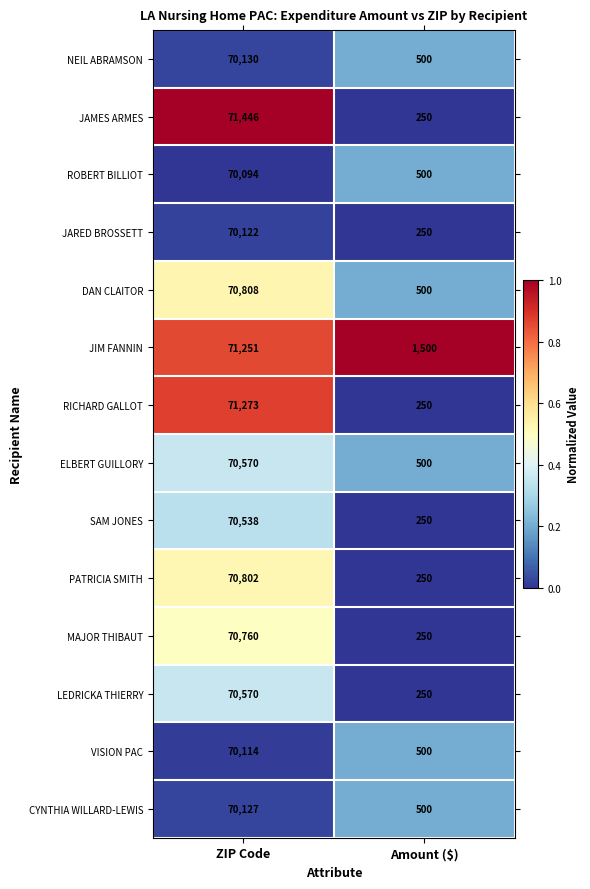

What is the spread (max minus min) of values at Amount ($)?

1250